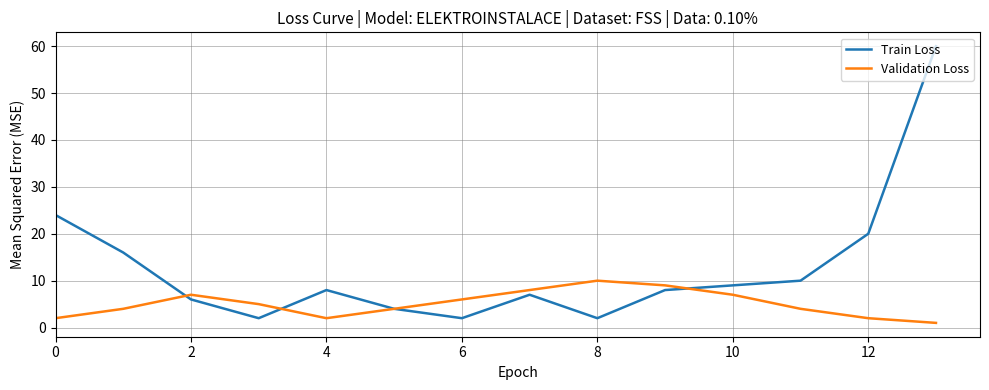

Which series has the widest spread of values?

Train Loss